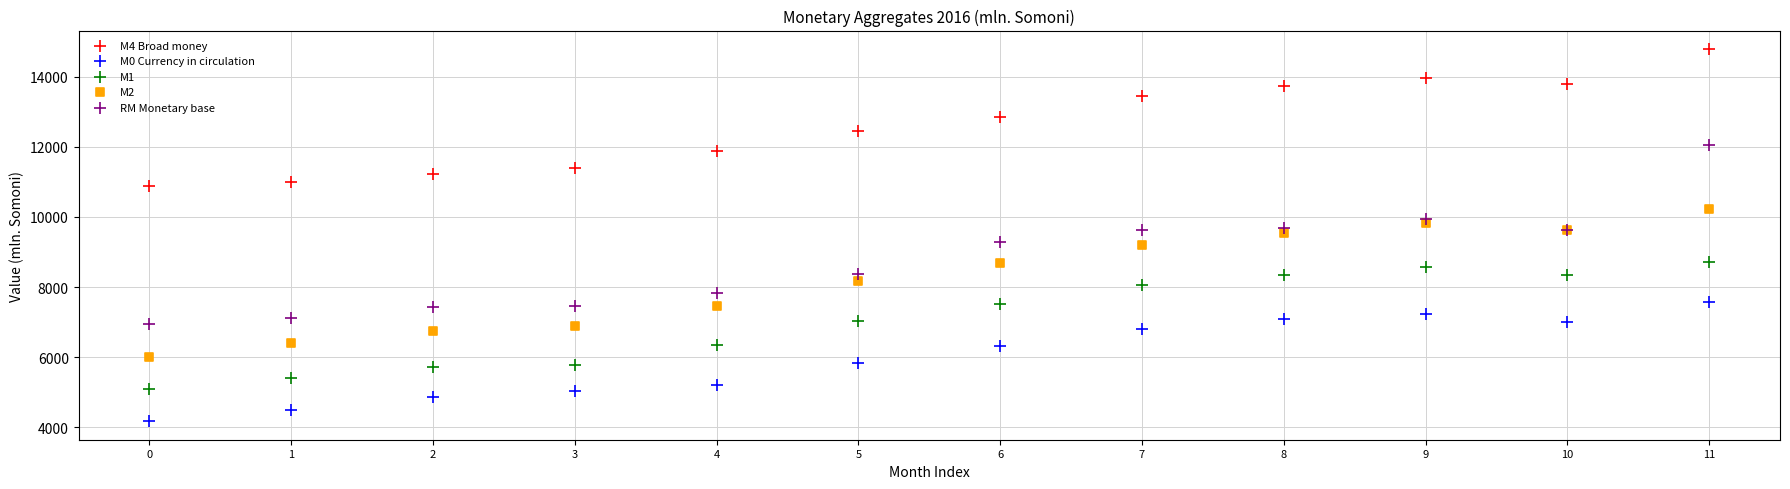

What are all the series names shown in the legend?

M4 Broad money, M0 Currency in circulation, M1, M2, RM Monetary base